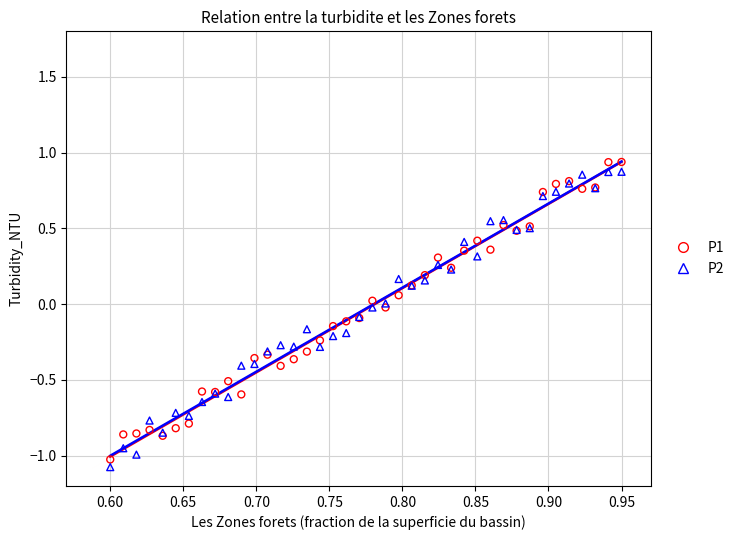

Which series reaches the minimum Y coordinate?

P2